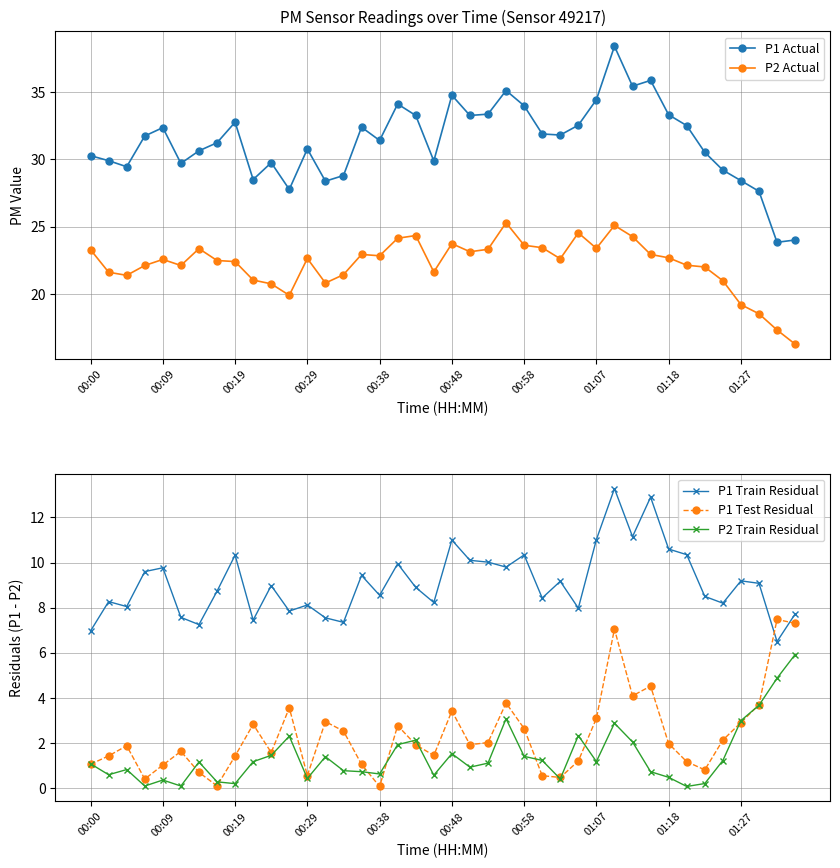

Which series has the largest total across all categories?

P1 Actual